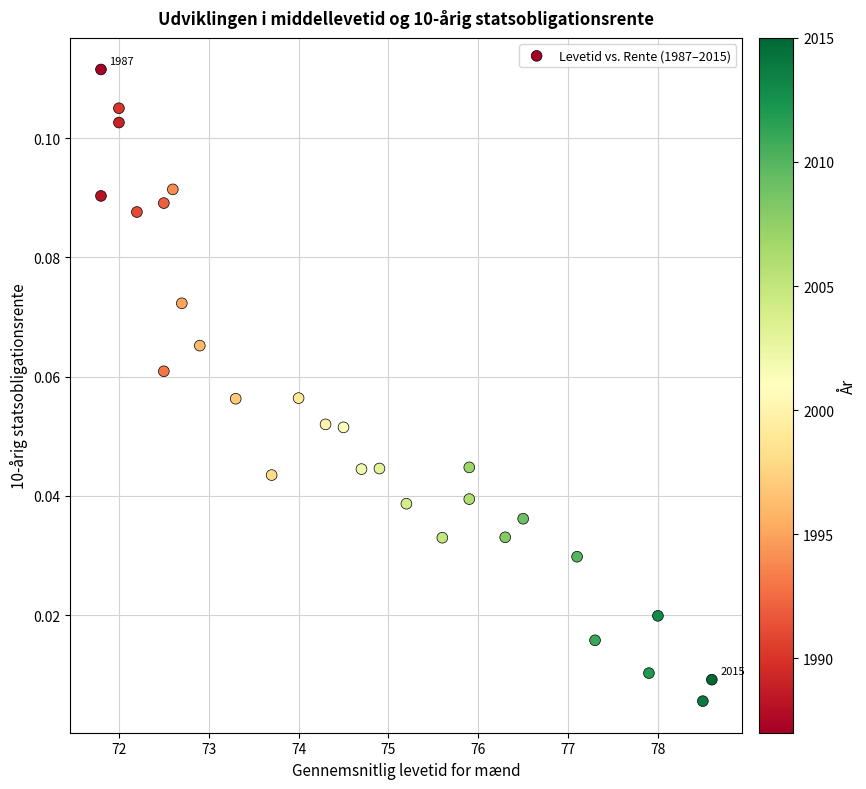

What is the range of X values (max minus min)?

6.8